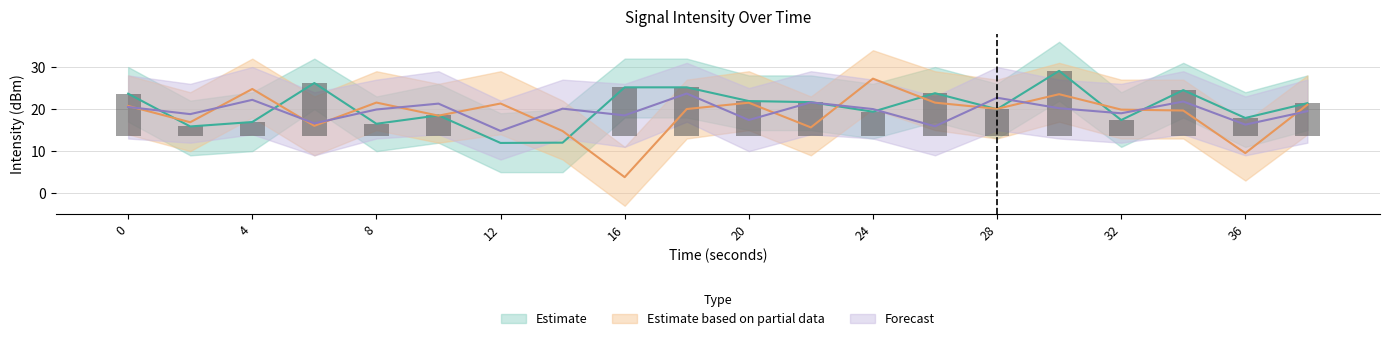

Which label corresponds to the smallest value in the chart?

16